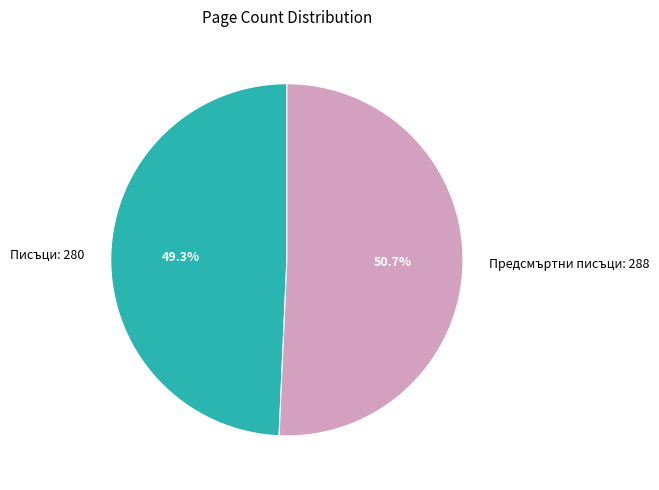

Between Писъци: 280 and Предсмъртни писъци: 288, which is larger?

Предсмъртни писъци: 288